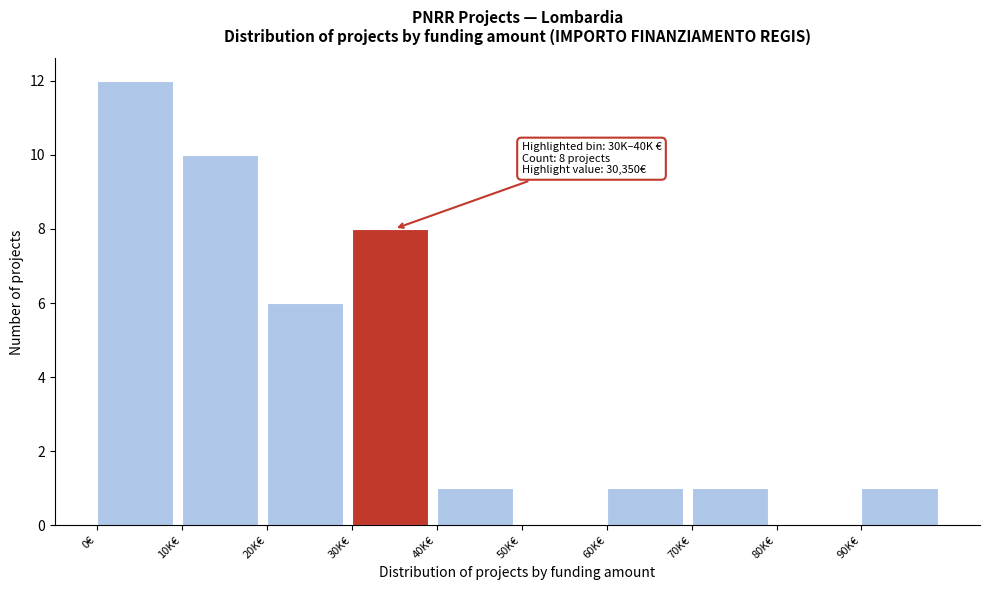

Reading right to left, what are all the values shown in this chart?

90K€=1	80K€=0	70K€=1	60K€=1	50K€=0	40K€=1	30K€=8	20K€=6	10K€=10	0€=12